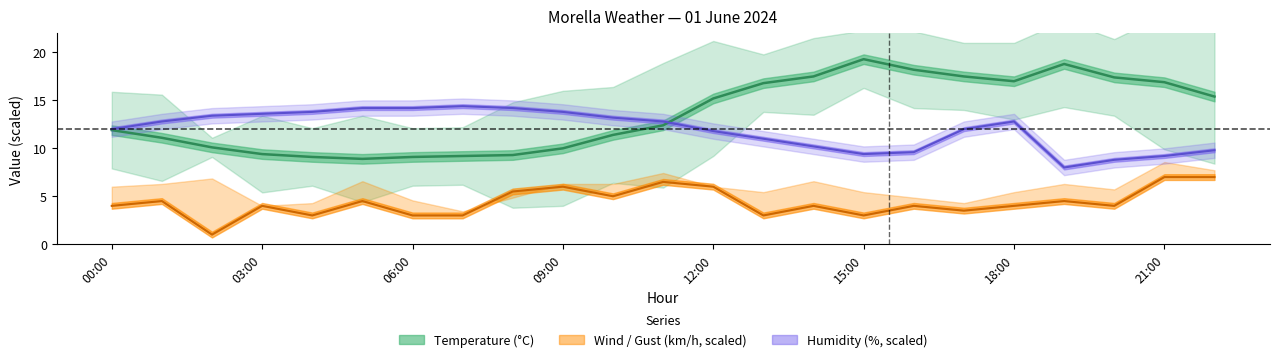

What is the smallest value displayed?

1.0